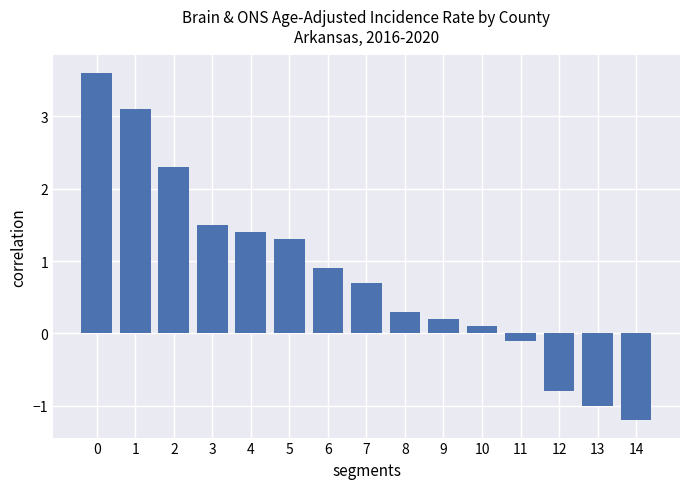

Does the chart contain any negative values?

Yes